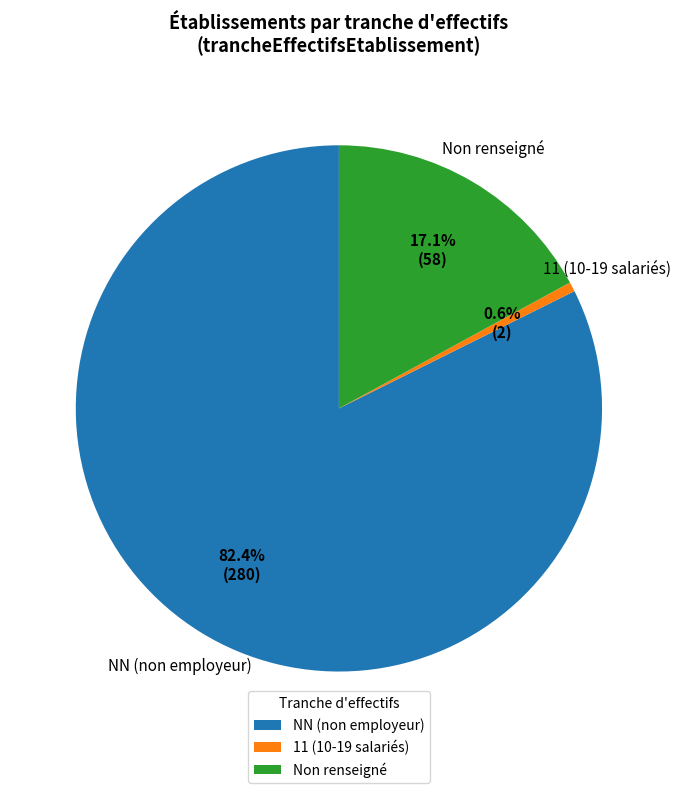

Which category has the biggest portion of the pie?

NN (non employeur)